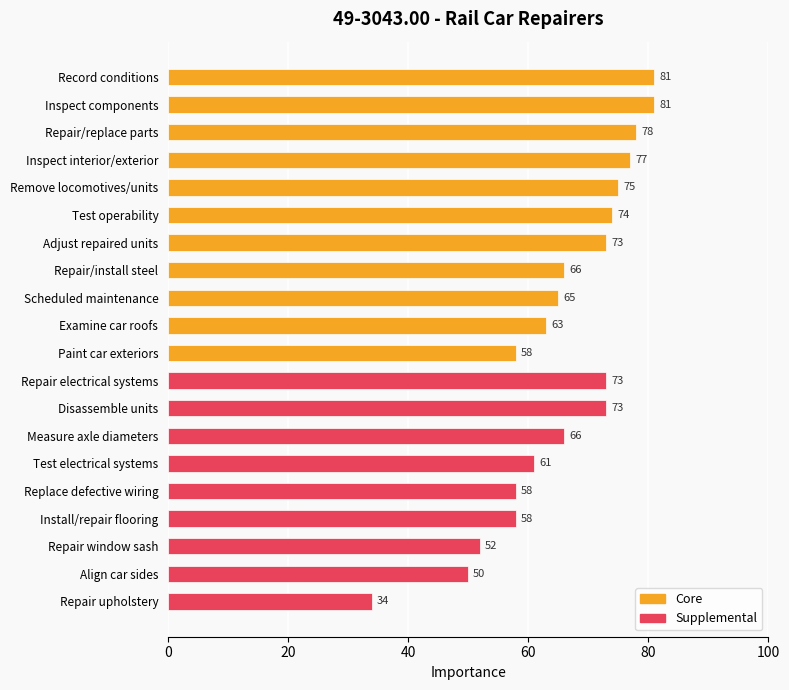

What is the approximate value at Paint car exteriors, to the nearest 10?

60